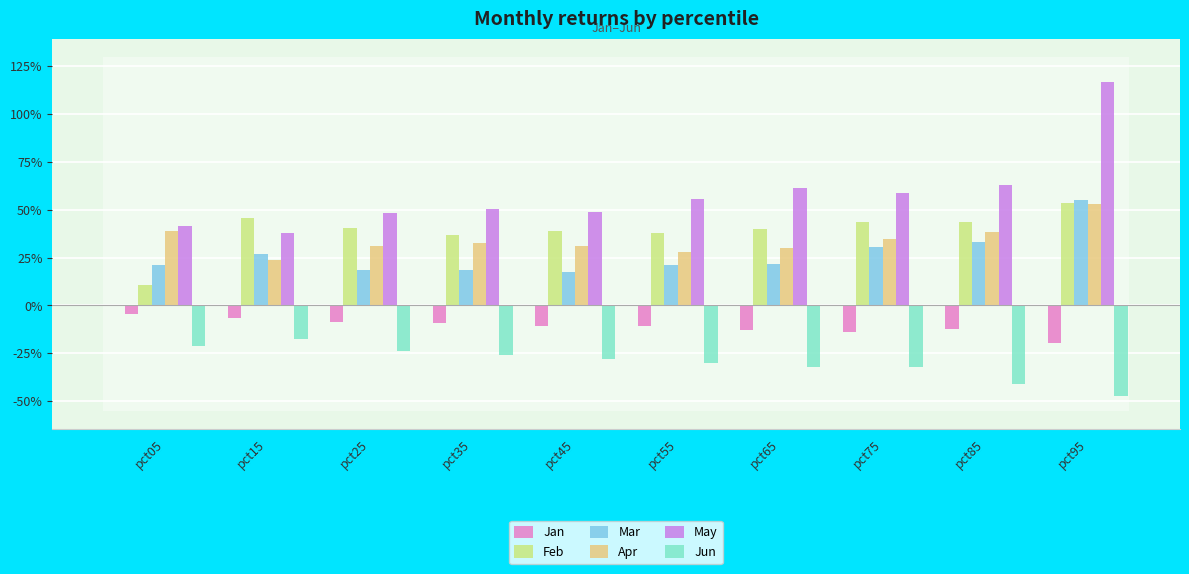

Does the chart contain stacked bars?

No